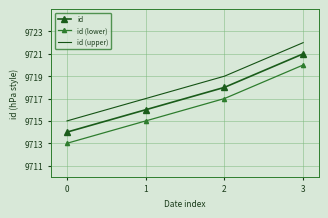

What is the greatest value displayed?

9722